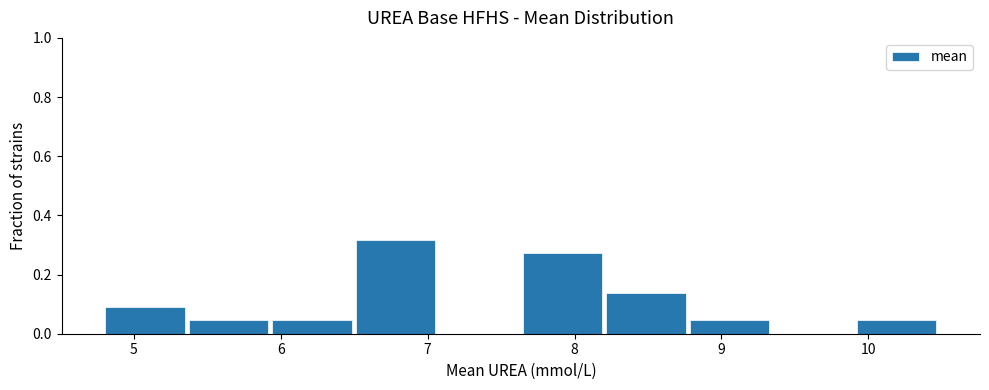

Reading left to right, transcribe this chart: for each bar, give the range it covers on the x-axis and its height. Neither the bar edges nor the heights are printed on the chart, so give them approximately, as read against the axes.

4.8 to 5.4: 0.10
5.4 to 5.9: 0.04
5.9 to 6.5: 0.04
6.5 to 7.1: 0.32
7.1 to 7.6: 0
7.6 to 8.2: 0.28
8.2 to 8.8: 0.14
8.8 to 9.3: 0.04
9.3 to 9.9: 0
9.9 to 10.5: 0.04